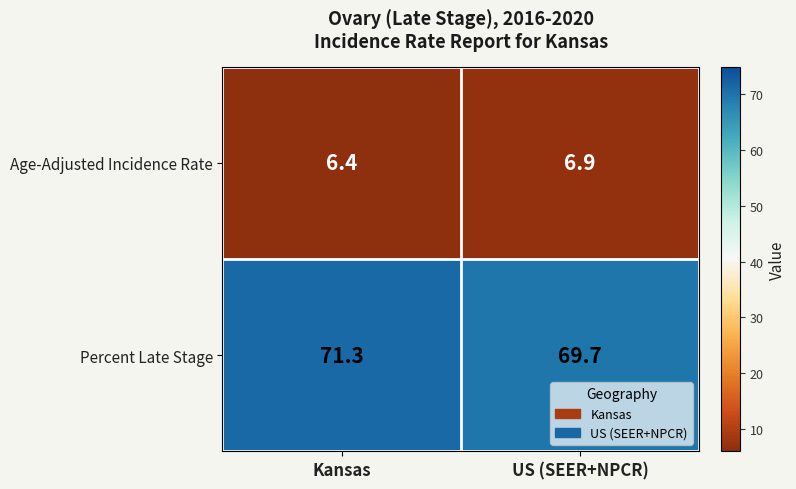

What is the lowest value of the Percent Late Stage series?

69.7